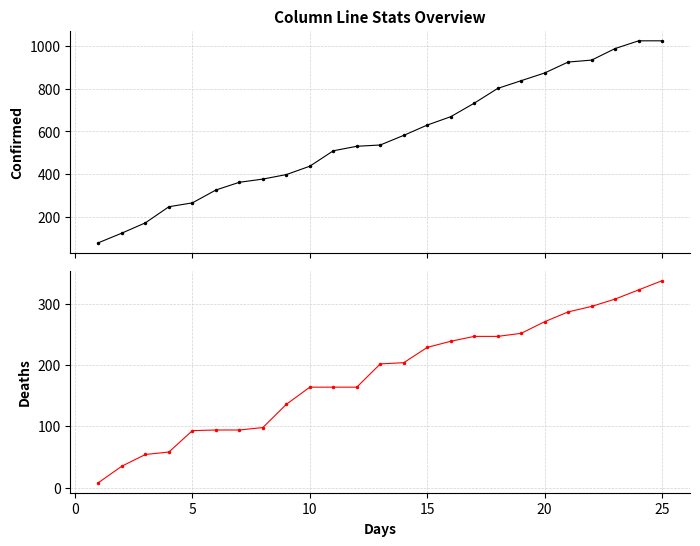

Is this an area chart (filled region under the line)?

No